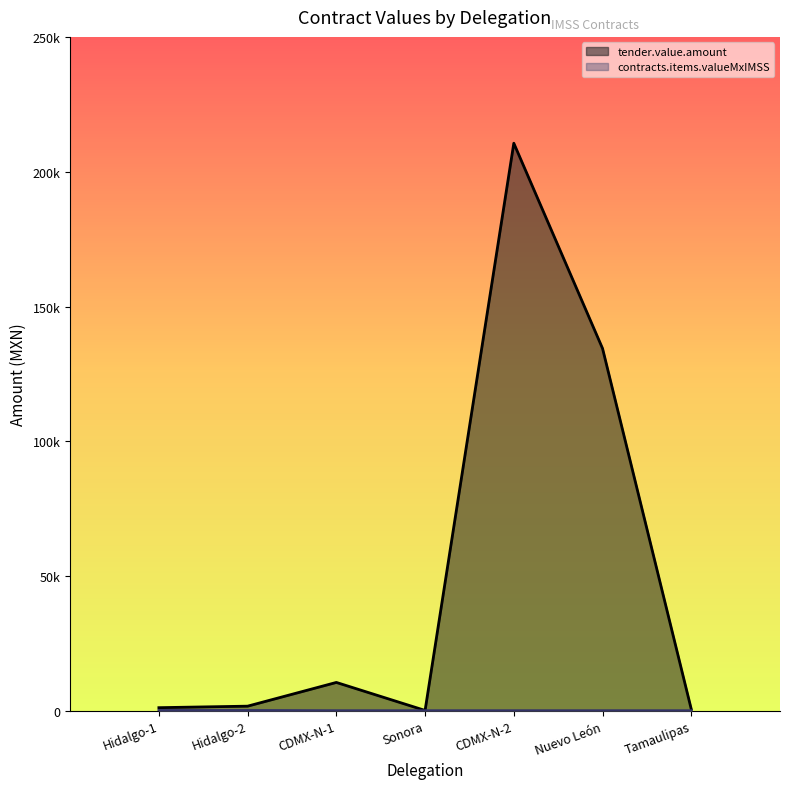

List the series in order of their overall mean, lowest first.

contracts.items.valueMxIMSS, tender.value.amount